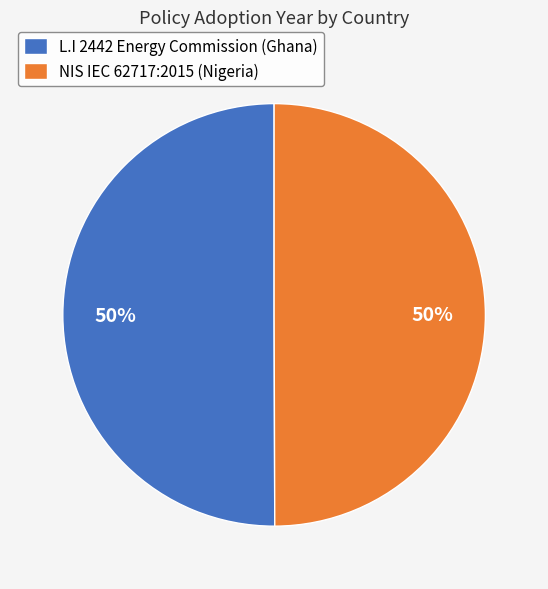

To the nearest percent, what portion does L.I 2442 Energy Commission (Ghana) represent?

50%